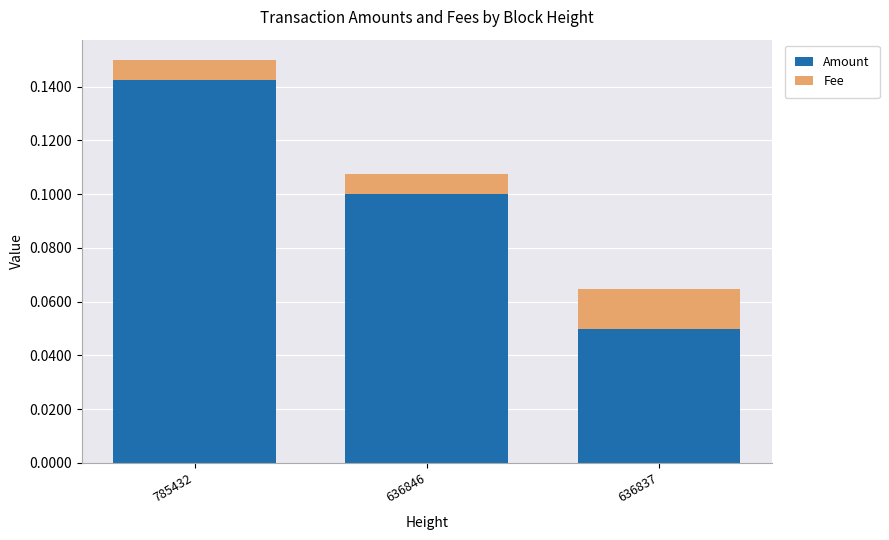

The value of Amount at 636837 is 0.1. True or false?

True